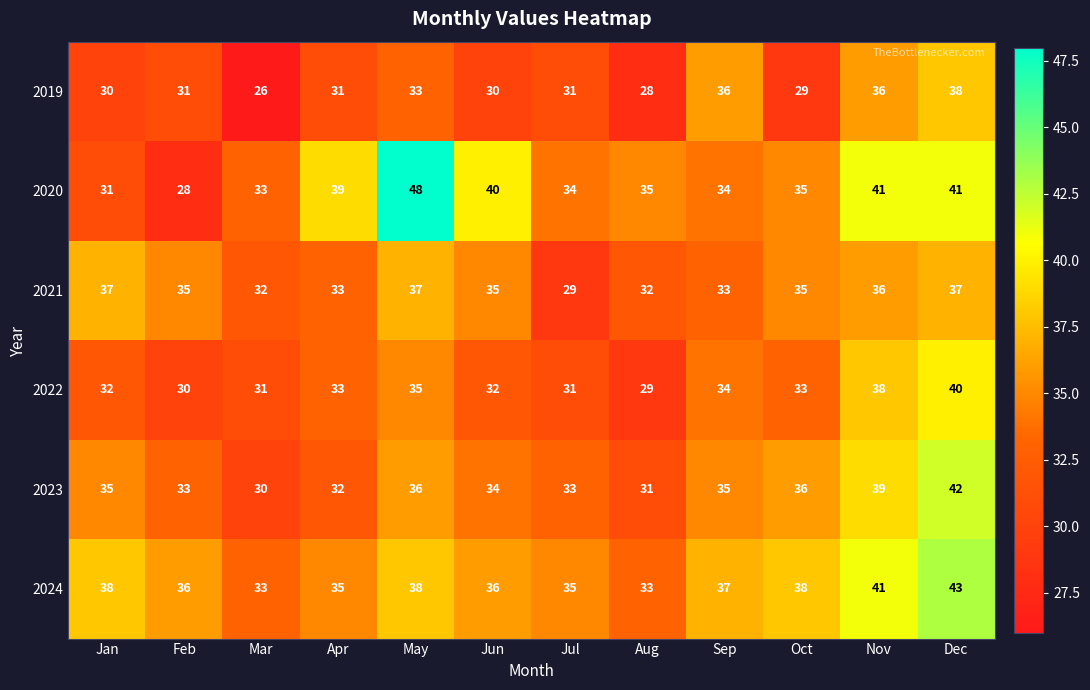

Which category has the lowest value in the 2019 series?

Mar